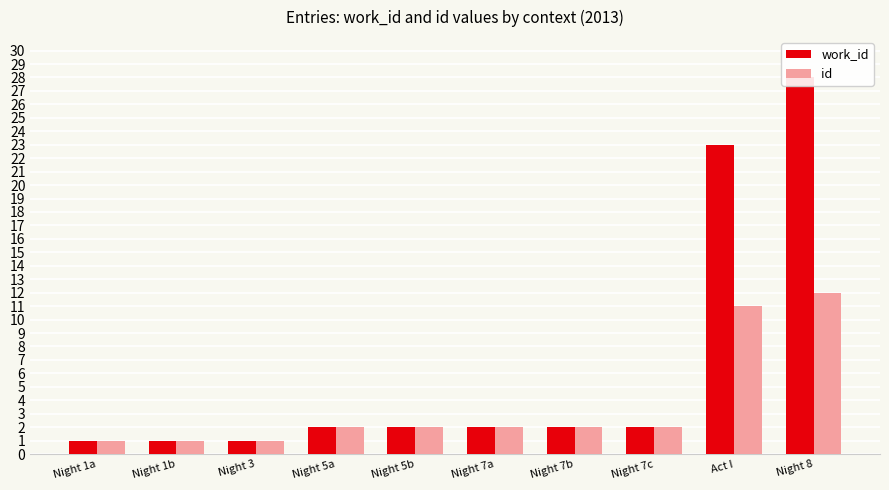

Is the value of work_id at Night 5b greater than the value of id at Night 7b?

No